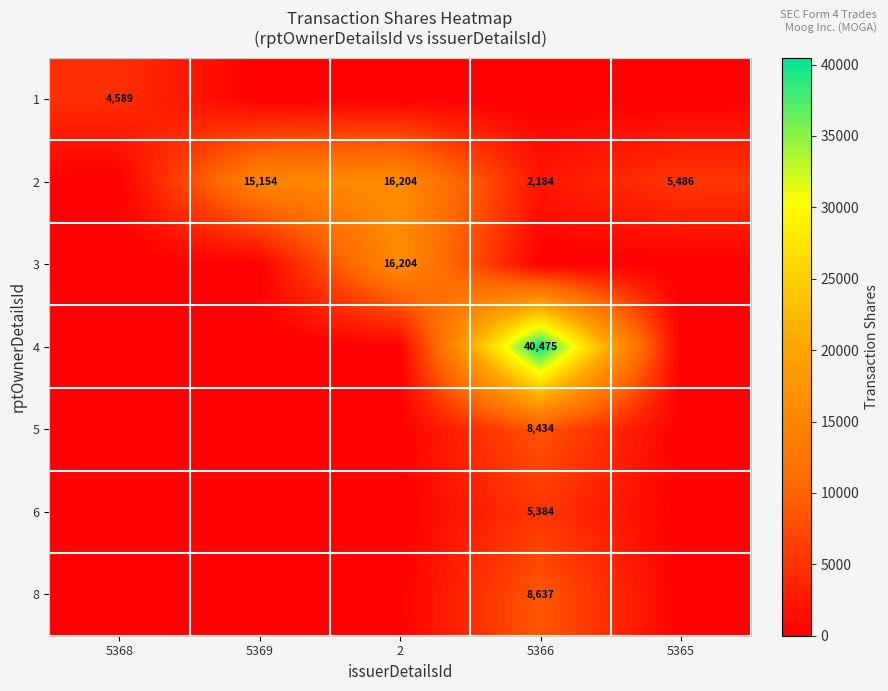

At which category does the chart reach its peak across all series?

5366